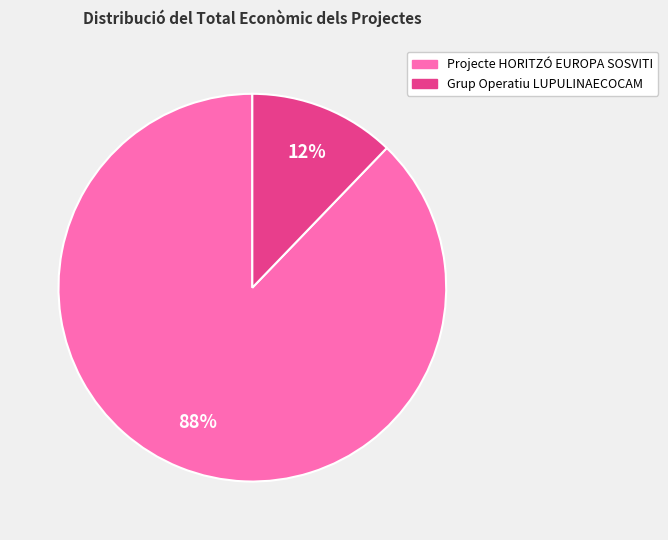

Which category has the biggest portion of the pie?

Projecte HORITZÓ EUROPA SOSVITI